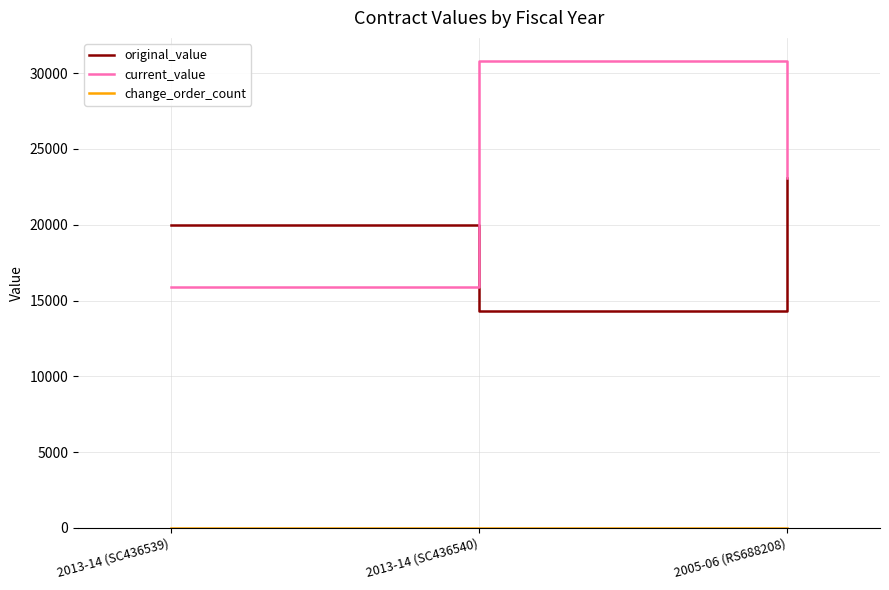

Which series has the widest spread of values?

current_value